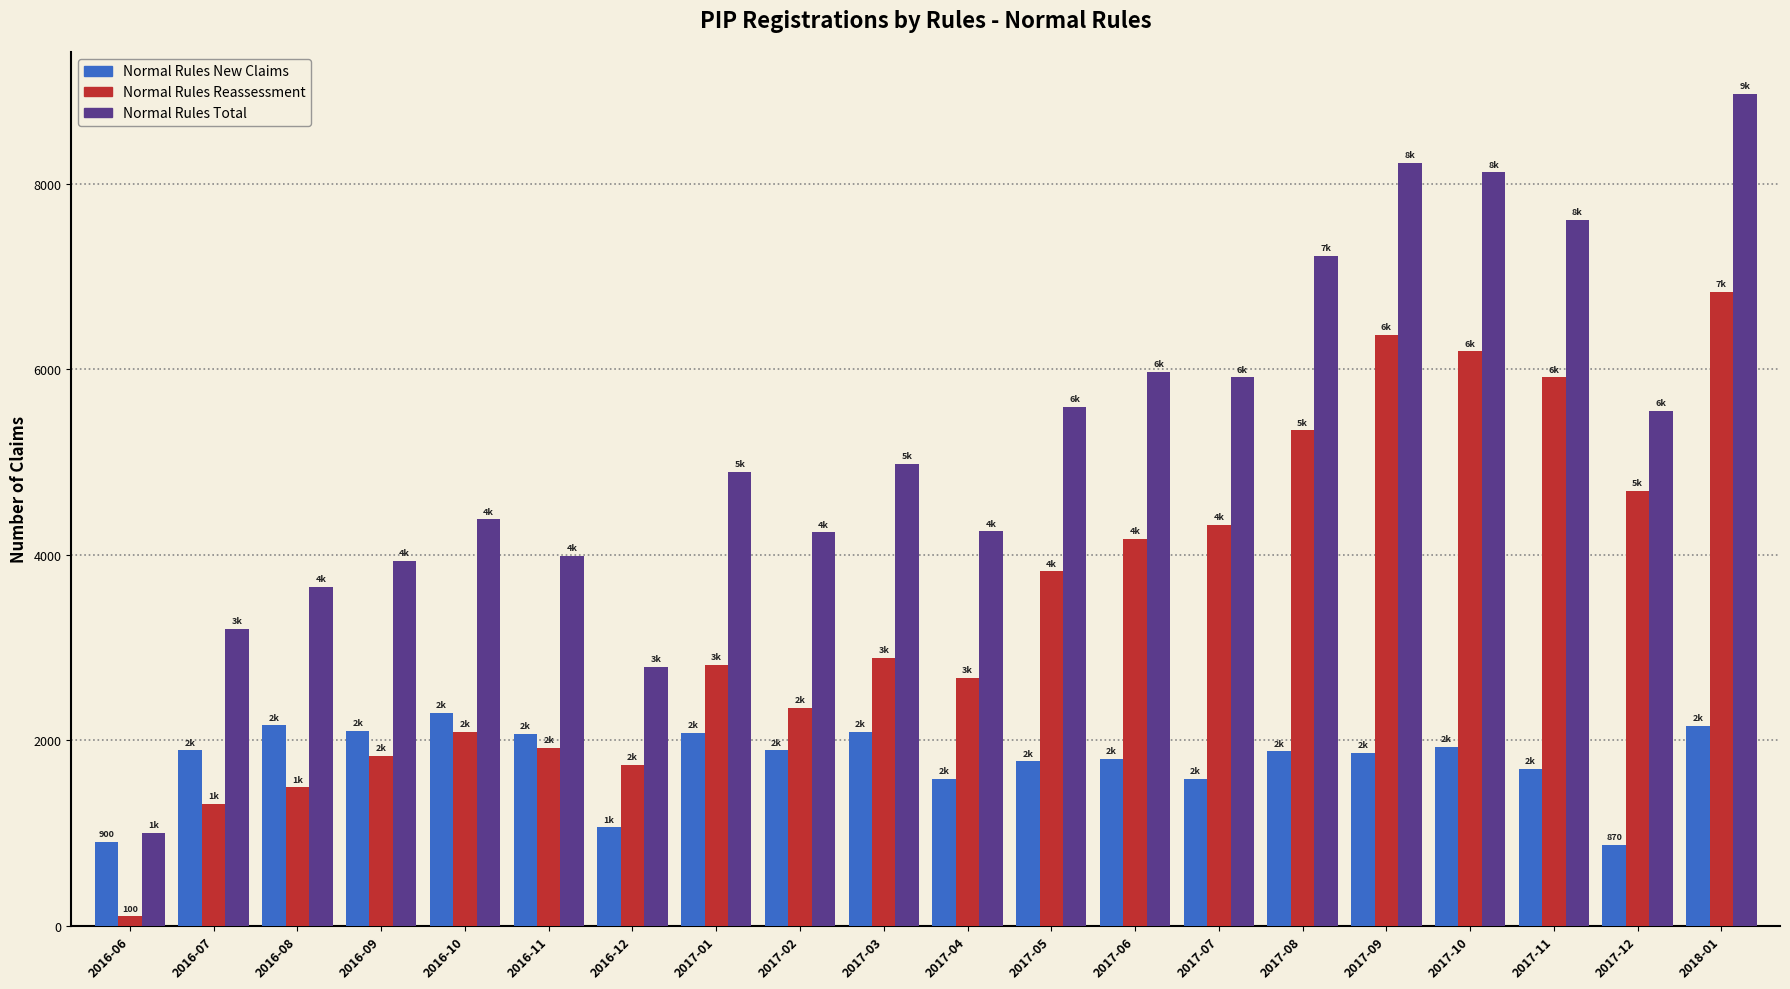

At which category is the sum across all series the highest?

2018-01